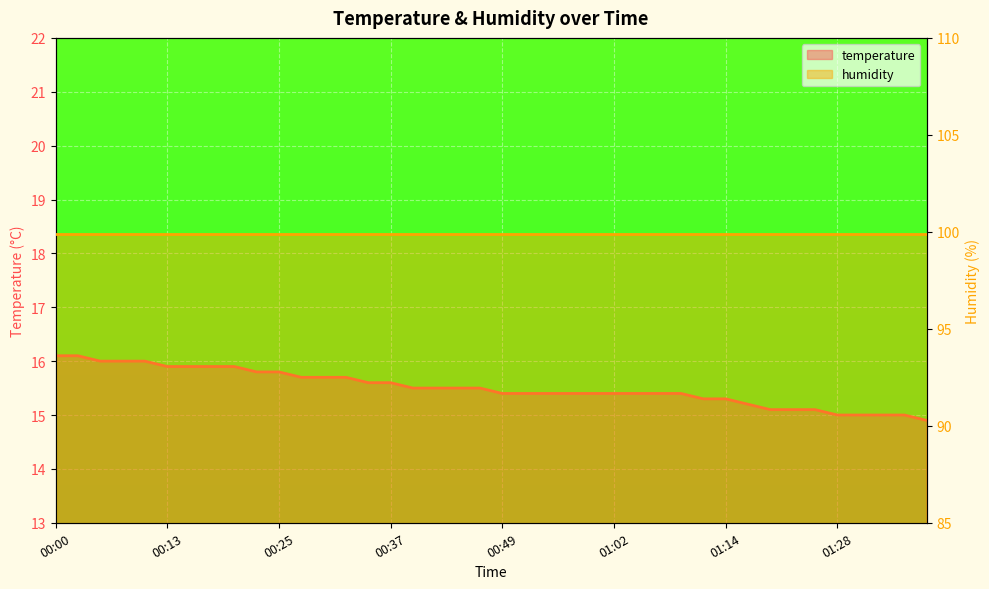

What is the label of the 4th point from the left?

00:08